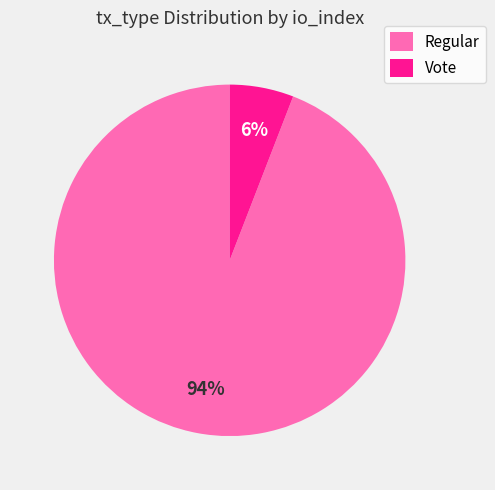

Combined, do Regular and Vote account for over 50%?

Yes